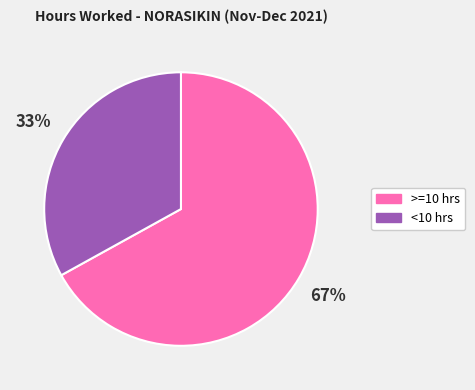

Does any single category account for the majority?

Yes